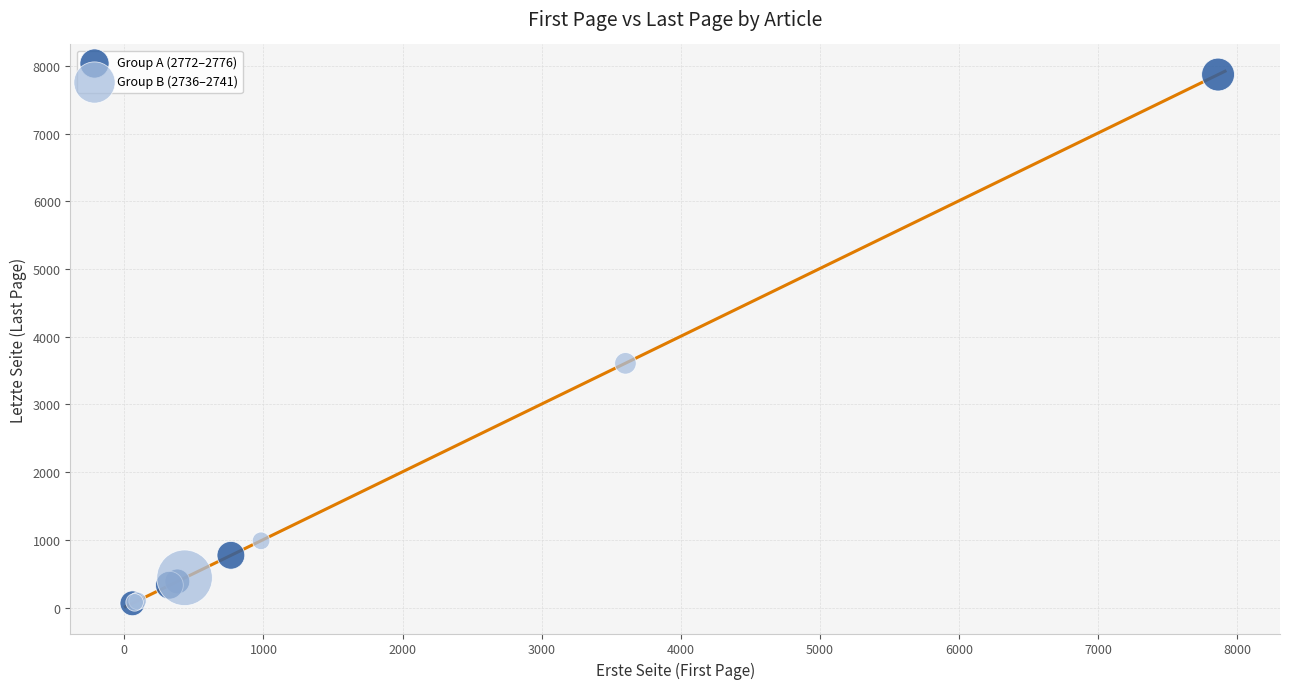

What are all the series names shown in the legend?

Group A (2772–2776), Group B (2736–2741)